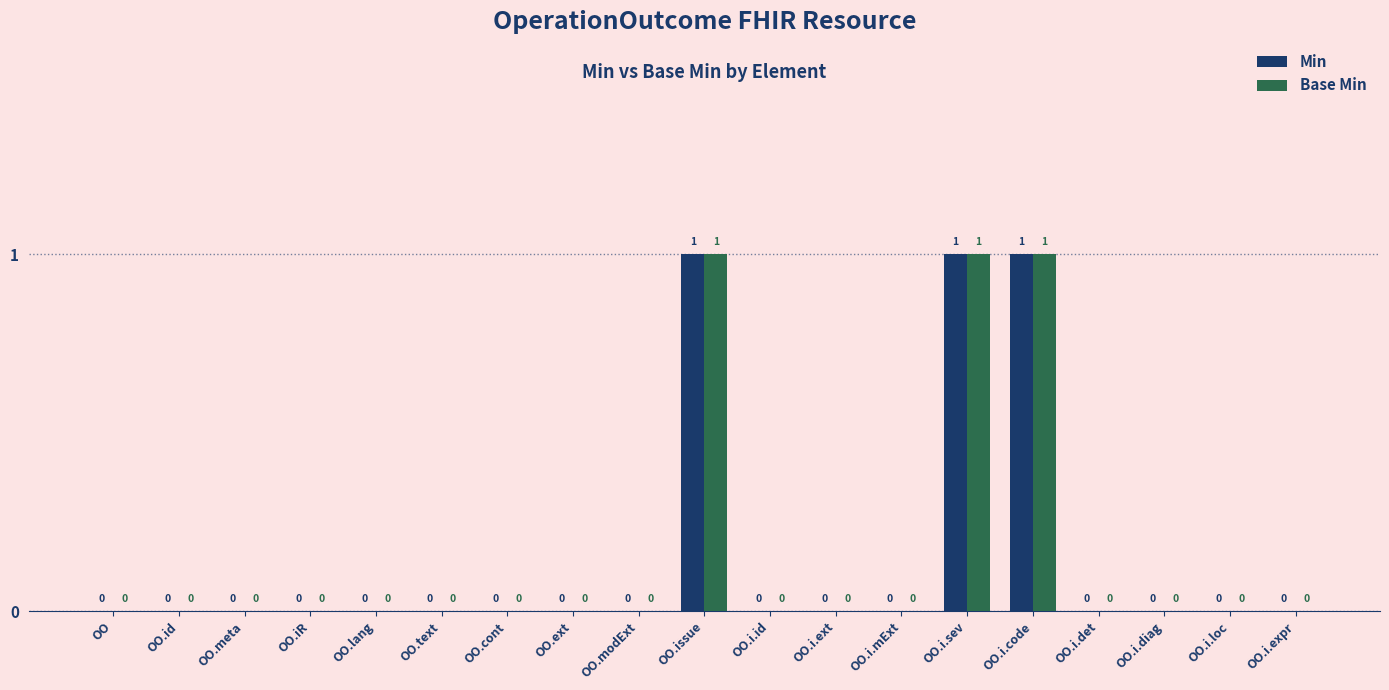

True or false: Min has a value of 0 at OO.i.id.

True